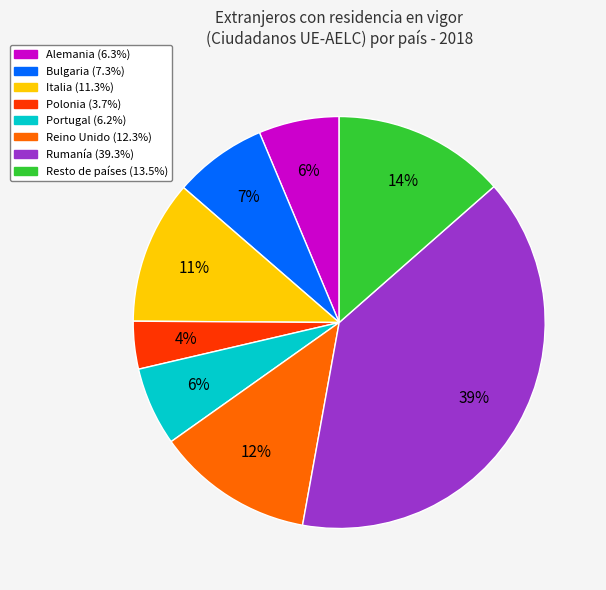

Count the number of slices in the pie.

8